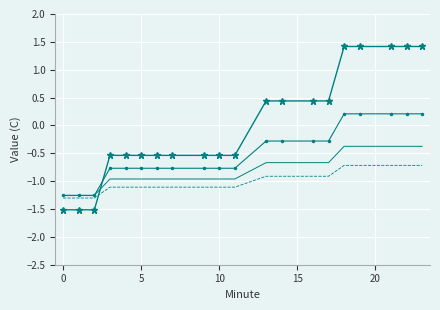

What is the maximum value shown in the chart?

1.4